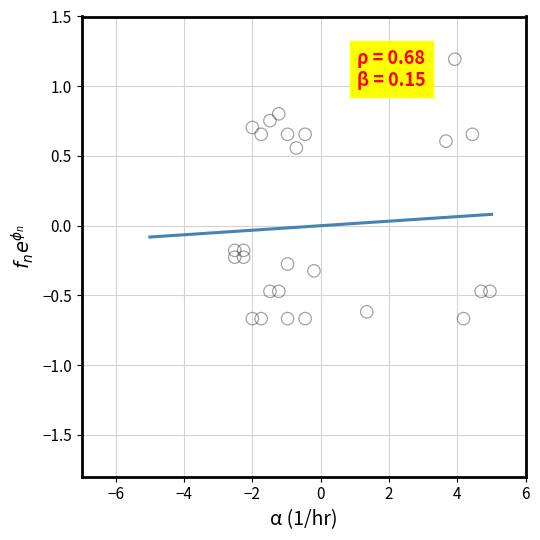

What is the range of Y values (max minus min)?

1.9